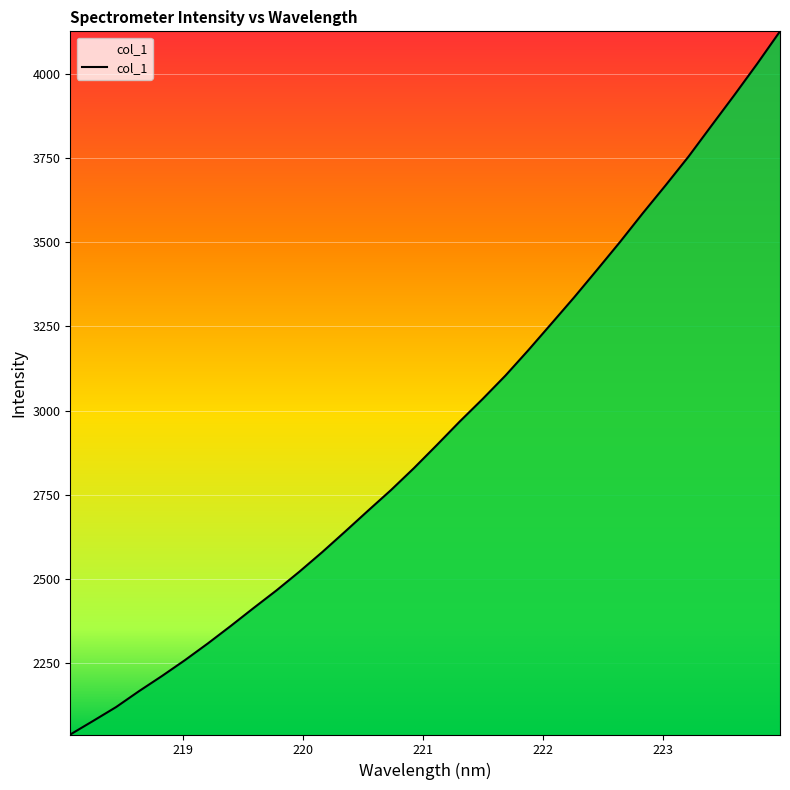

What is the minimum value shown in the chart?

2037.1